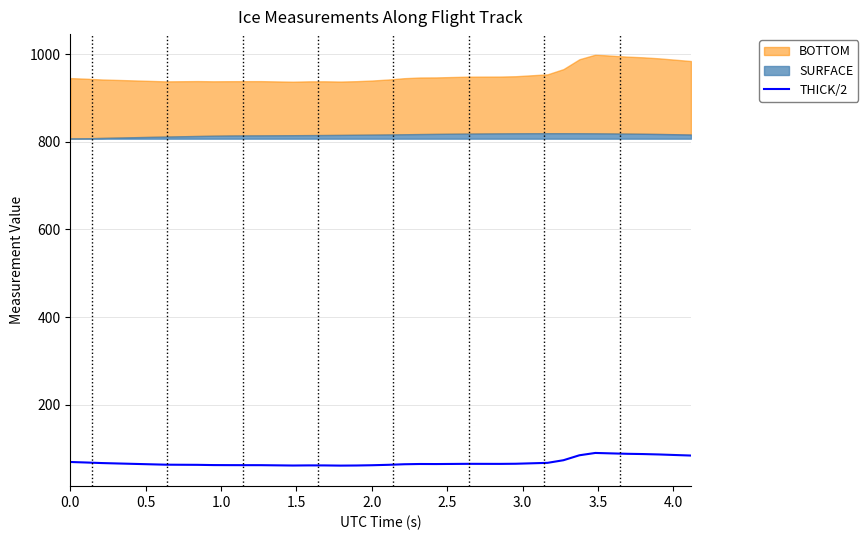

How many interior local valleys (lower than both neighbors) does the data have?

4